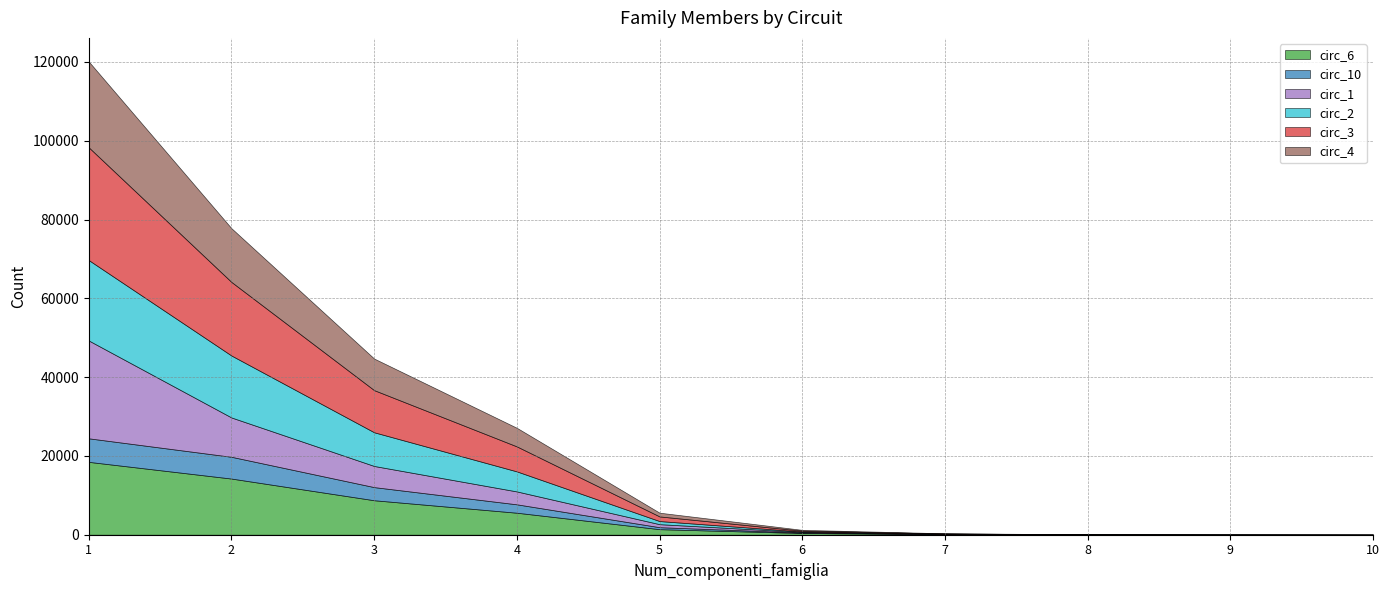

True or false: circ_3 has more than 0 points higher than both neighbors.

False